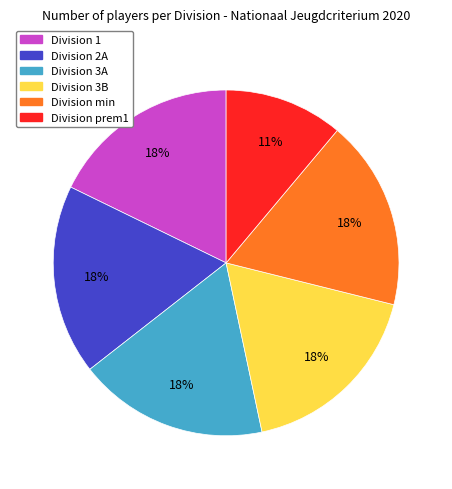

To the nearest percent, what portion does Division 3B represent?

18%